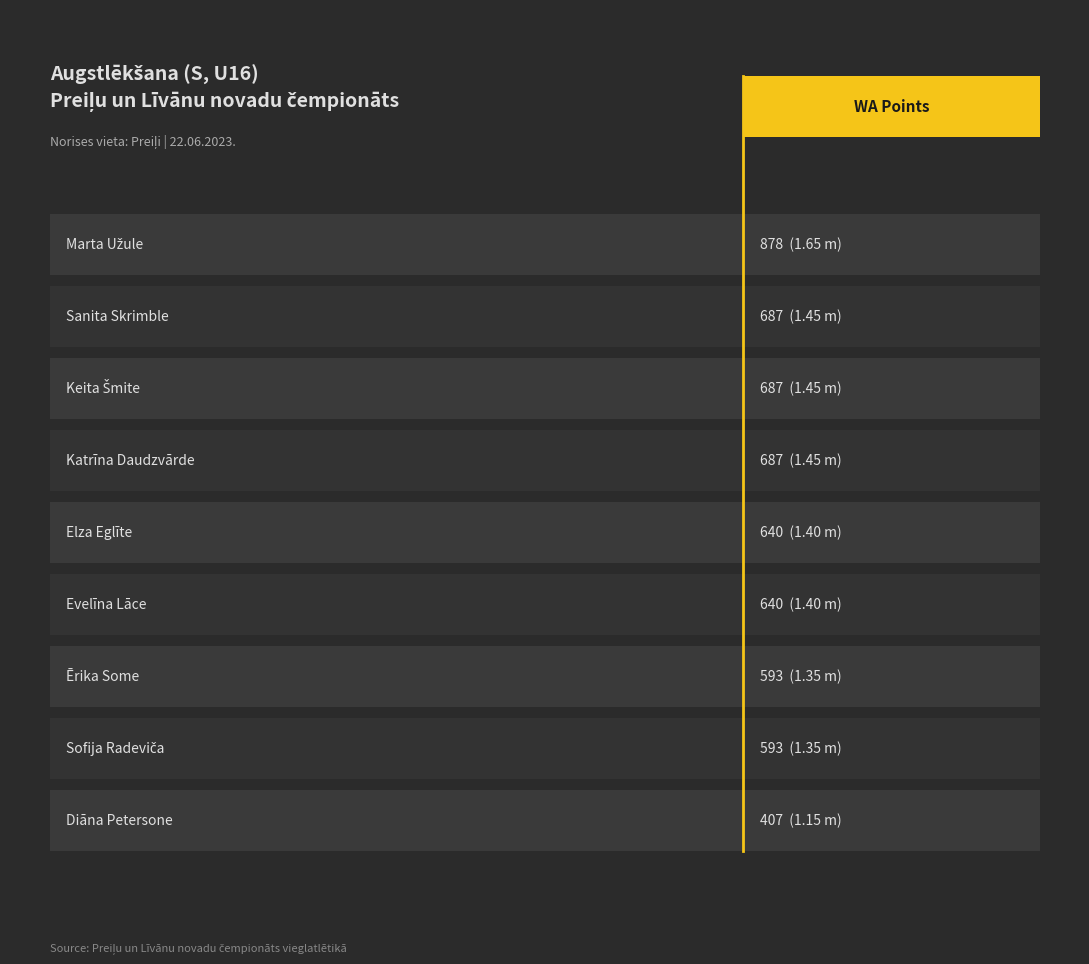

What is the difference between the second highest and second lowest values?

94